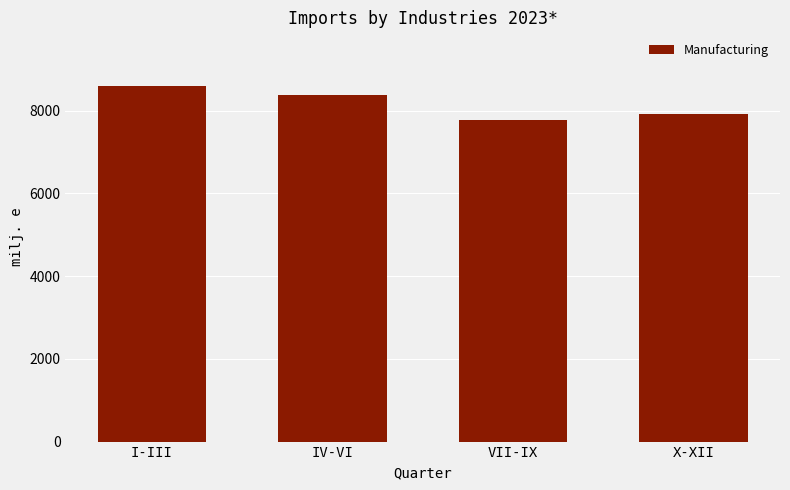

What is the sum of the values at X-XII and IV-VI?

16302.6